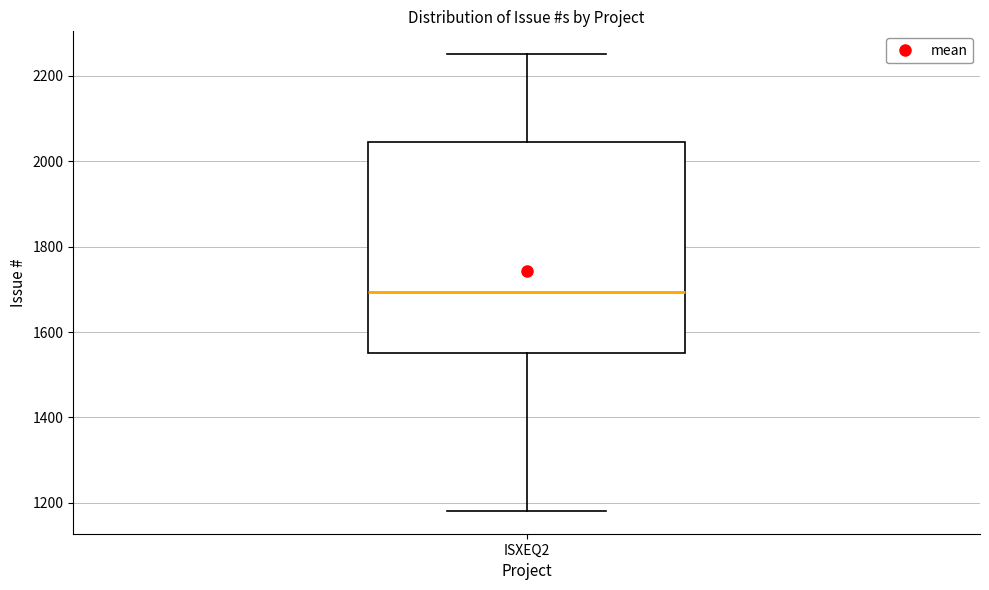

Read this box plot against the y-axis: the position of the median line, the range covered by the box, and the ends of both whiskers. The values are not printed on the chart, so give them approximately, as read against the axis.

median 1700, box 1560 to 2040, whiskers 1180 to 2260